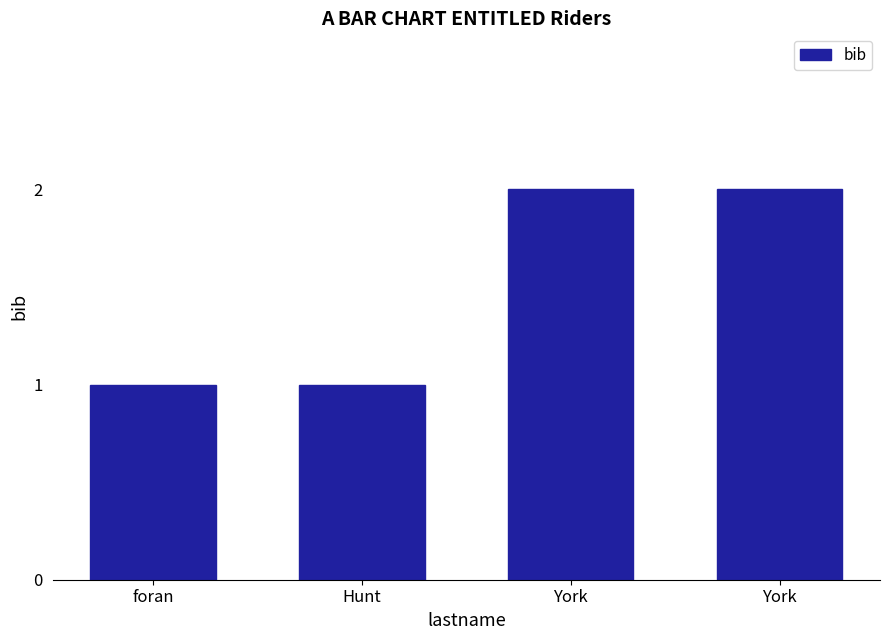

How many series are shown in this chart?

1